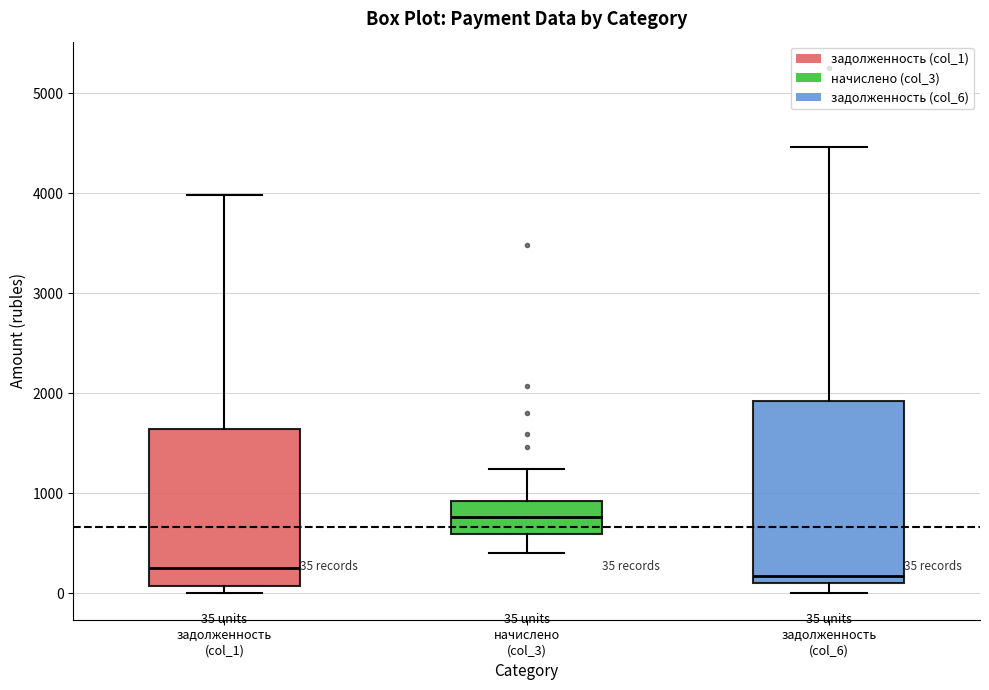

Which box is the tallest, from its lower edge to its upper edge?

задолженность (col_6)